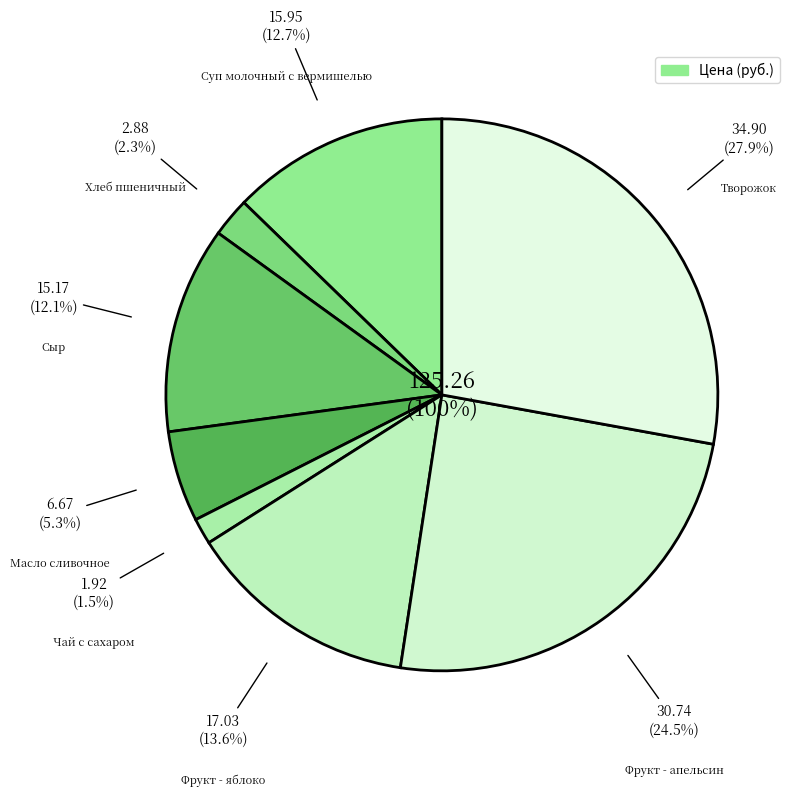

Which slice is the largest?

Творожок